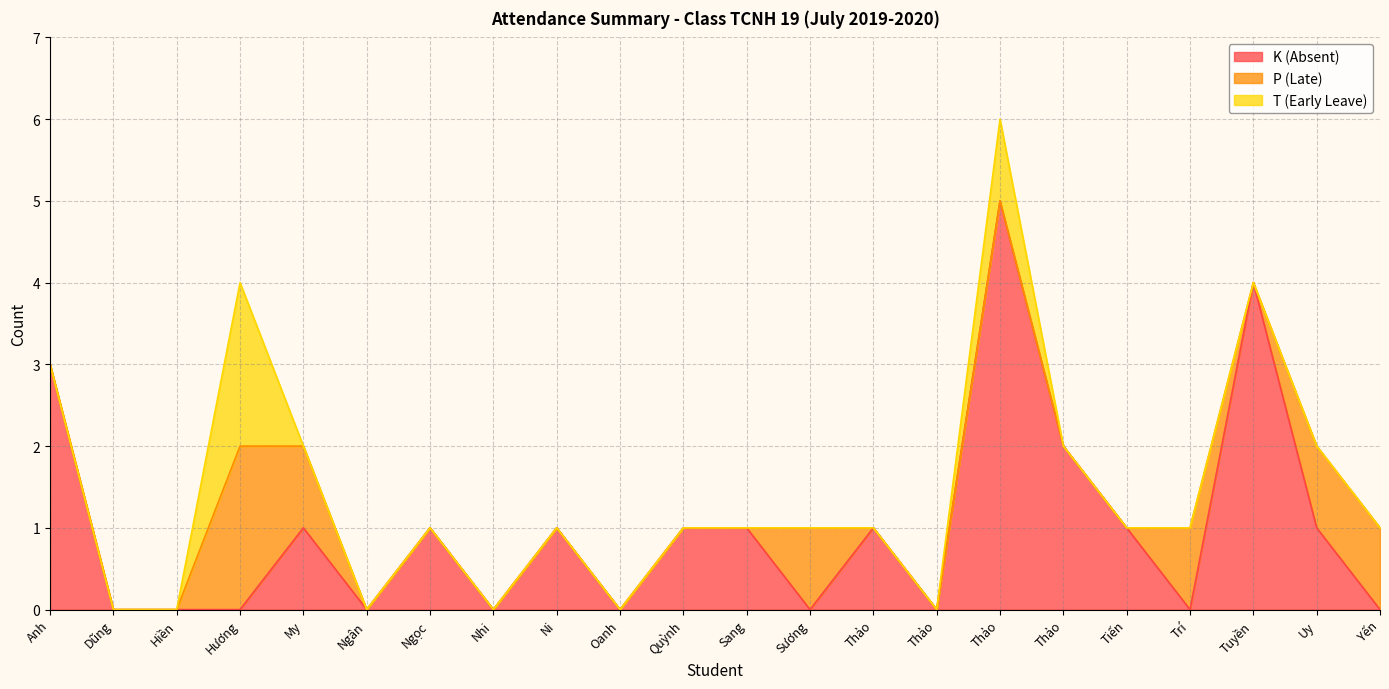

Is it true that T (Early Leave) equals -1 at Nguyễn Mai Thảo?

False